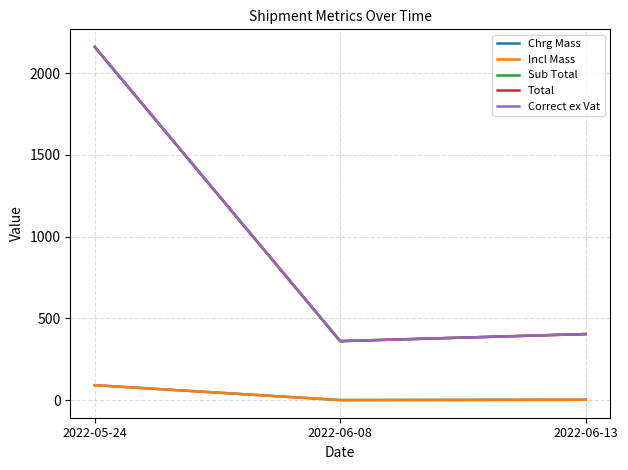

What is the spread (max minus min) of values at 2022-05-24?

2067.7